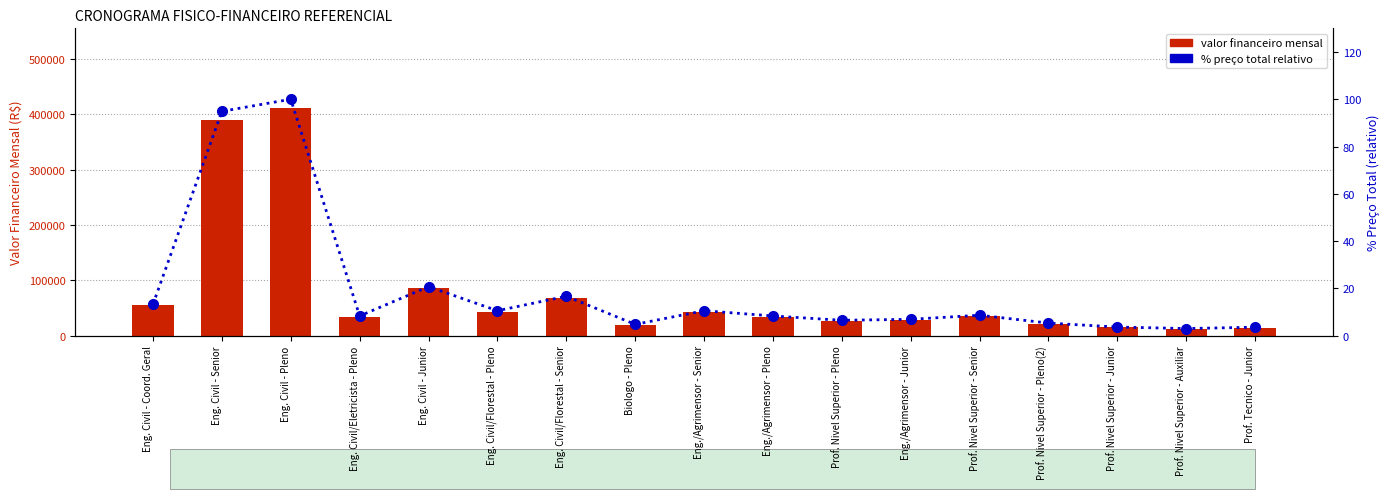

Reading left to right, what are all the values shown in this chart?

Valor Financeiro Mensal: Eng. Civil - Coord. Geral=54619.2	Eng. Civil - Senior=390425.9	Eng. Civil - Pleno=411475.6	Eng. Civil/Eletricista - Pleno=34289.6	Eng. Civil - Junior=85287.5	Eng. Civil/Florestal - Pleno=43380.7	Eng. Civil/Florestal - Senior=68579.3	Biologo - Pleno=19625.7	Eng./Agrimensor - Senior=43380.7	Eng./Agrimensor - Pleno=34289.6	Prof. Nivel Superior - Pleno=26738.7	Eng./Agrimensor - Junior=28429.2	Prof. Nivel Superior - Senior=35572.3	Prof. Nivel Superior - Pleno(2)=21861.6	Prof. Nivel Superior - Junior=14991.8	Prof. Nivel Superior - Auxiliar=12360.4	Prof. Tecnico - Junior=14668.8
% Preco Total (relativo): Eng. Civil - Coord. Geral=13.3	Eng. Civil - Senior=94.9	Eng. Civil - Pleno=100.0	Eng. Civil/Eletricista - Pleno=8.3	Eng. Civil - Junior=20.7	Eng. Civil/Florestal - Pleno=10.5	Eng. Civil/Florestal - Senior=16.7	Biologo - Pleno=4.8	Eng./Agrimensor - Senior=10.5	Eng./Agrimensor - Pleno=8.3	Prof. Nivel Superior - Pleno=6.5	Eng./Agrimensor - Junior=6.9	Prof. Nivel Superior - Senior=8.6	Prof. Nivel Superior - Pleno(2)=5.3	Prof. Nivel Superior - Junior=3.6	Prof. Nivel Superior - Auxiliar=3.0	Prof. Tecnico - Junior=3.6